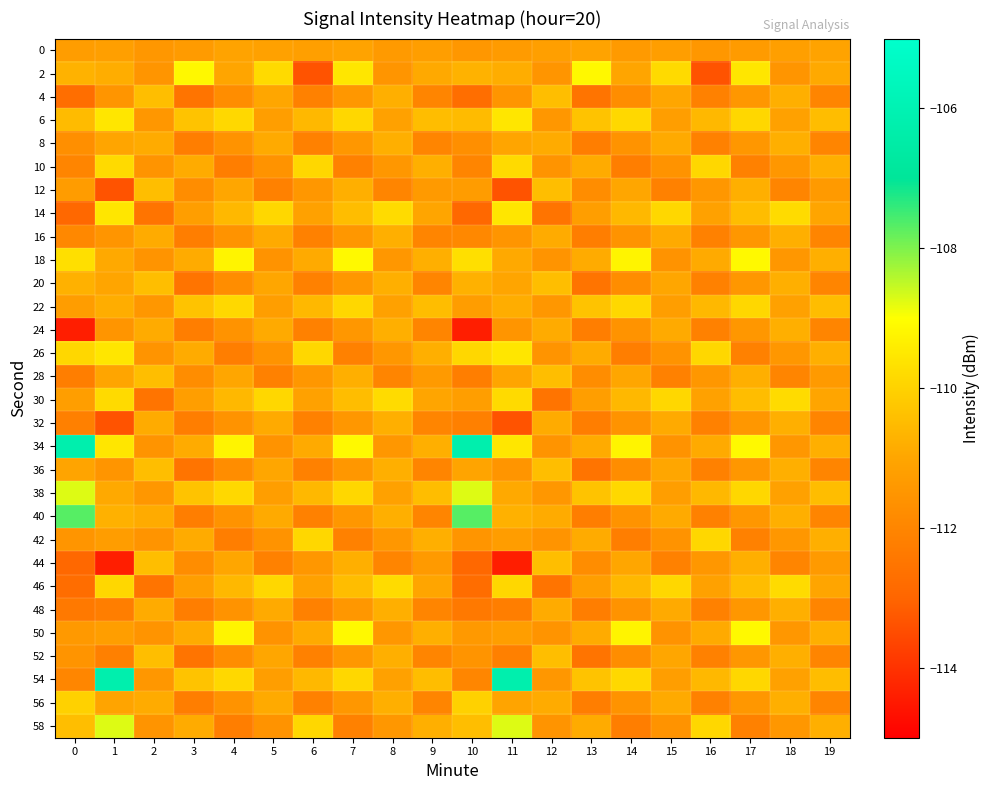

Reading right to left, transcribe all the data shown in this chart.

0: 19=-111.1	18=-111.2	17=-111.3	16=-111.5	15=-111.2	14=-111.3	13=-111.1	12=-111.2	11=-111.3	10=-111.5	9=-111.2	8=-111.3	7=-111.1	6=-111.2	5=-111.1	4=-111.1	3=-111.3	2=-111.4	1=-111.2	0=-111.3
2: 19=-110.9	18=-111.5	17=-109.5	16=-113.4	15=-109.8	14=-111.0	13=-109.1	12=-111.5	11=-110.8	10=-110.7	9=-110.9	8=-111.5	7=-109.5	6=-113.4	5=-109.8	4=-111.0	3=-109.1	2=-111.5	1=-110.8	0=-110.7
4: 19=-112.0	18=-110.8	17=-111.5	16=-112.1	15=-111.0	14=-111.8	13=-112.5	12=-110.4	11=-111.5	10=-112.7	9=-112.0	8=-110.8	7=-111.5	6=-112.1	5=-111.0	4=-111.8	3=-112.5	2=-110.4	1=-111.5	0=-112.7
6: 19=-110.5	18=-111.1	17=-109.9	16=-110.6	15=-111.2	14=-109.9	13=-110.3	12=-111.4	11=-109.5	10=-110.5	9=-110.5	8=-111.1	7=-109.9	6=-110.6	5=-111.2	4=-109.9	3=-110.3	2=-111.4	1=-109.5	0=-110.5
8: 19=-112.0	18=-110.8	17=-111.5	16=-112.1	15=-110.9	14=-111.6	13=-112.2	12=-110.9	11=-111.0	10=-111.7	9=-112.0	8=-110.8	7=-111.5	6=-112.1	5=-110.9	4=-111.6	3=-112.2	2=-110.9	1=-111.0	0=-111.7
10: 19=-110.8	18=-111.5	17=-112.1	16=-109.9	15=-111.6	14=-112.2	13=-110.9	12=-111.5	11=-109.8	10=-112.0	9=-110.8	8=-111.5	7=-112.1	6=-109.9	5=-111.6	4=-112.2	3=-110.9	2=-111.5	1=-109.8	0=-112.0
12: 19=-111.3	18=-112.0	17=-110.8	16=-111.5	15=-112.1	14=-111.0	13=-111.8	12=-110.4	11=-113.4	10=-111.3	9=-111.3	8=-112.0	7=-110.8	6=-111.5	5=-112.1	4=-111.0	3=-111.8	2=-110.4	1=-113.4	0=-111.3
14: 19=-111.0	18=-109.8	17=-110.5	16=-111.1	15=-109.9	14=-110.6	13=-111.2	12=-112.5	11=-109.5	10=-112.9	9=-111.0	8=-109.8	7=-110.5	6=-111.1	5=-109.9	4=-110.6	3=-111.2	2=-112.5	1=-109.5	0=-112.9
16: 19=-112.0	18=-110.8	17=-111.5	16=-112.1	15=-110.9	14=-111.6	13=-112.2	12=-110.9	11=-111.5	10=-111.9	9=-112.0	8=-110.8	7=-111.5	6=-112.1	5=-110.9	4=-111.6	3=-112.2	2=-110.9	1=-111.5	0=-111.9
18: 19=-110.8	18=-111.5	17=-109.1	16=-110.9	15=-111.6	14=-109.2	13=-110.9	12=-111.5	11=-110.9	10=-109.7	9=-110.8	8=-111.5	7=-109.1	6=-110.9	5=-111.6	4=-109.2	3=-110.9	2=-111.5	1=-110.9	0=-109.7
20: 19=-112.0	18=-110.8	17=-111.5	16=-112.1	15=-111.0	14=-111.8	13=-112.5	12=-110.4	11=-111.0	10=-110.7	9=-112.0	8=-110.8	7=-111.5	6=-112.1	5=-111.0	4=-111.8	3=-112.5	2=-110.4	1=-111.0	0=-110.7
22: 19=-110.5	18=-111.1	17=-109.9	16=-110.6	15=-111.2	14=-109.9	13=-110.3	12=-111.4	11=-110.8	10=-111.3	9=-110.5	8=-111.1	7=-109.9	6=-110.6	5=-111.2	4=-109.9	3=-110.3	2=-111.4	1=-110.8	0=-111.3
24: 19=-112.0	18=-110.8	17=-111.5	16=-112.1	15=-110.9	14=-111.6	13=-112.2	12=-110.9	11=-111.5	10=-114.4	9=-112.0	8=-110.8	7=-111.5	6=-112.1	5=-110.9	4=-111.6	3=-112.2	2=-110.9	1=-111.5	0=-114.4
26: 19=-110.8	18=-111.5	17=-112.1	16=-109.9	15=-111.6	14=-112.2	13=-110.9	12=-111.5	11=-109.5	10=-109.9	9=-110.8	8=-111.5	7=-112.1	6=-109.9	5=-111.6	4=-112.2	3=-110.9	2=-111.5	1=-109.5	0=-109.9
28: 19=-111.3	18=-112.0	17=-110.8	16=-111.5	15=-112.1	14=-111.0	13=-111.8	12=-110.4	11=-111.0	10=-112.2	9=-111.3	8=-112.0	7=-110.8	6=-111.5	5=-112.1	4=-111.0	3=-111.8	2=-110.4	1=-111.0	0=-112.2
30: 19=-111.0	18=-109.8	17=-110.5	16=-111.1	15=-109.9	14=-110.6	13=-111.2	12=-112.5	11=-109.8	10=-111.2	9=-111.0	8=-109.8	7=-110.5	6=-111.1	5=-109.9	4=-110.6	3=-111.2	2=-112.5	1=-109.8	0=-111.2
32: 19=-112.0	18=-110.8	17=-111.5	16=-112.1	15=-110.9	14=-111.6	13=-112.2	12=-110.9	11=-113.4	10=-112.2	9=-112.0	8=-110.8	7=-111.5	6=-112.1	5=-110.9	4=-111.6	3=-112.2	2=-110.9	1=-113.4	0=-112.2
34: 19=-110.8	18=-111.5	17=-109.1	16=-110.9	15=-111.6	14=-109.2	13=-110.9	12=-111.5	11=-109.5	10=-106.2	9=-110.8	8=-111.5	7=-109.1	6=-110.9	5=-111.6	4=-109.2	3=-110.9	2=-111.5	1=-109.5	0=-106.2
36: 19=-112.0	18=-110.8	17=-111.5	16=-112.1	15=-111.0	14=-111.8	13=-112.5	12=-110.4	11=-111.5	10=-111.0	9=-112.0	8=-110.8	7=-111.5	6=-112.1	5=-111.0	4=-111.8	3=-112.5	2=-110.4	1=-111.5	0=-111.0
38: 19=-110.5	18=-111.1	17=-109.9	16=-110.6	15=-111.2	14=-109.9	13=-110.3	12=-111.4	11=-110.9	10=-108.7	9=-110.5	8=-111.1	7=-109.9	6=-110.6	5=-111.2	4=-109.9	3=-110.3	2=-111.4	1=-110.9	0=-108.7
40: 19=-112.0	18=-110.8	17=-111.5	16=-112.1	15=-110.9	14=-111.6	13=-112.2	12=-110.9	11=-110.7	10=-107.7	9=-112.0	8=-110.8	7=-111.5	6=-112.1	5=-110.9	4=-111.6	3=-112.2	2=-110.9	1=-110.7	0=-107.7
42: 19=-110.8	18=-111.5	17=-112.1	16=-109.9	15=-111.6	14=-112.2	13=-110.9	12=-111.5	11=-111.3	10=-111.5	9=-110.8	8=-111.5	7=-112.1	6=-109.9	5=-111.6	4=-112.2	3=-110.9	2=-111.5	1=-111.3	0=-111.5
44: 19=-111.3	18=-112.0	17=-110.8	16=-111.5	15=-112.1	14=-111.0	13=-111.8	12=-110.4	11=-114.4	10=-112.9	9=-111.3	8=-112.0	7=-110.8	6=-111.5	5=-112.1	4=-111.0	3=-111.8	2=-110.4	1=-114.4	0=-112.9
46: 19=-111.0	18=-109.8	17=-110.5	16=-111.1	15=-109.9	14=-110.6	13=-111.2	12=-112.5	11=-109.9	10=-112.7	9=-111.0	8=-109.8	7=-110.5	6=-111.1	5=-109.9	4=-110.6	3=-111.2	2=-112.5	1=-109.9	0=-112.7
48: 19=-112.0	18=-110.8	17=-111.5	16=-112.1	15=-110.9	14=-111.6	13=-112.2	12=-110.9	11=-112.2	10=-112.4	9=-112.0	8=-110.8	7=-111.5	6=-112.1	5=-110.9	4=-111.6	3=-112.2	2=-110.9	1=-112.2	0=-112.4
50: 19=-110.8	18=-111.5	17=-109.1	16=-110.9	15=-111.6	14=-109.2	13=-110.9	12=-111.5	11=-111.2	10=-111.4	9=-110.8	8=-111.5	7=-109.1	6=-110.9	5=-111.6	4=-109.2	3=-110.9	2=-111.5	1=-111.2	0=-111.4
52: 19=-112.0	18=-110.8	17=-111.5	16=-112.1	15=-111.0	14=-111.8	13=-112.5	12=-110.4	11=-112.2	10=-111.5	9=-112.0	8=-110.8	7=-111.5	6=-112.1	5=-111.0	4=-111.8	3=-112.5	2=-110.4	1=-112.2	0=-111.5
54: 19=-110.5	18=-111.1	17=-109.9	16=-110.6	15=-111.2	14=-109.9	13=-110.3	12=-111.4	11=-106.2	10=-112.0	9=-110.5	8=-111.1	7=-109.9	6=-110.6	5=-111.2	4=-109.9	3=-110.3	2=-111.4	1=-106.2	0=-112.0
56: 19=-112.0	18=-110.8	17=-111.5	16=-112.1	15=-110.9	14=-111.6	13=-112.2	12=-110.9	11=-111.0	10=-110.0	9=-112.0	8=-110.8	7=-111.5	6=-112.1	5=-110.9	4=-111.6	3=-112.2	2=-110.9	1=-111.0	0=-110.0
58: 19=-110.8	18=-111.5	17=-112.1	16=-109.9	15=-111.6	14=-112.2	13=-110.9	12=-111.5	11=-108.7	10=-110.4	9=-110.8	8=-111.5	7=-112.1	6=-109.9	5=-111.6	4=-112.2	3=-110.9	2=-111.5	1=-108.7	0=-110.4